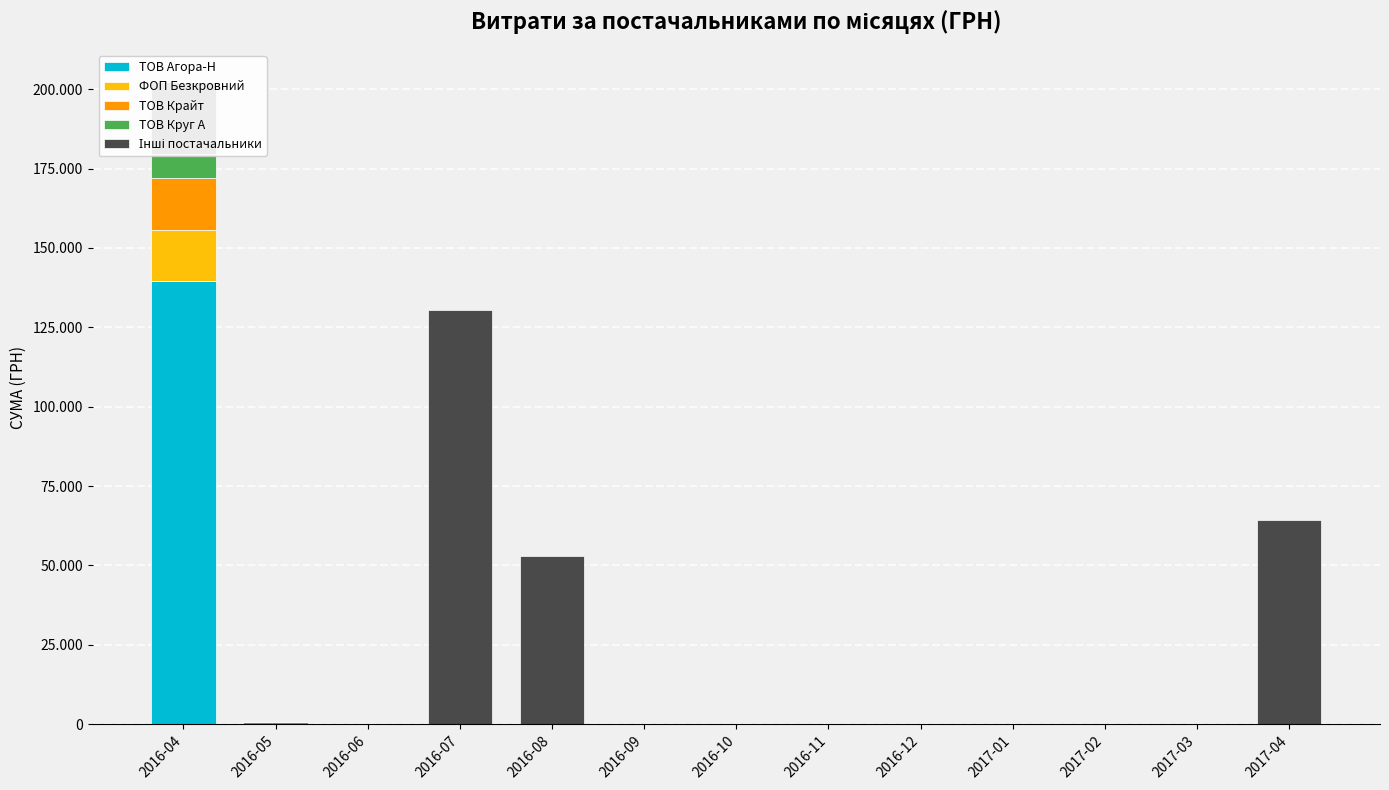

What is the label of the 6th bar from the left?

2016-09